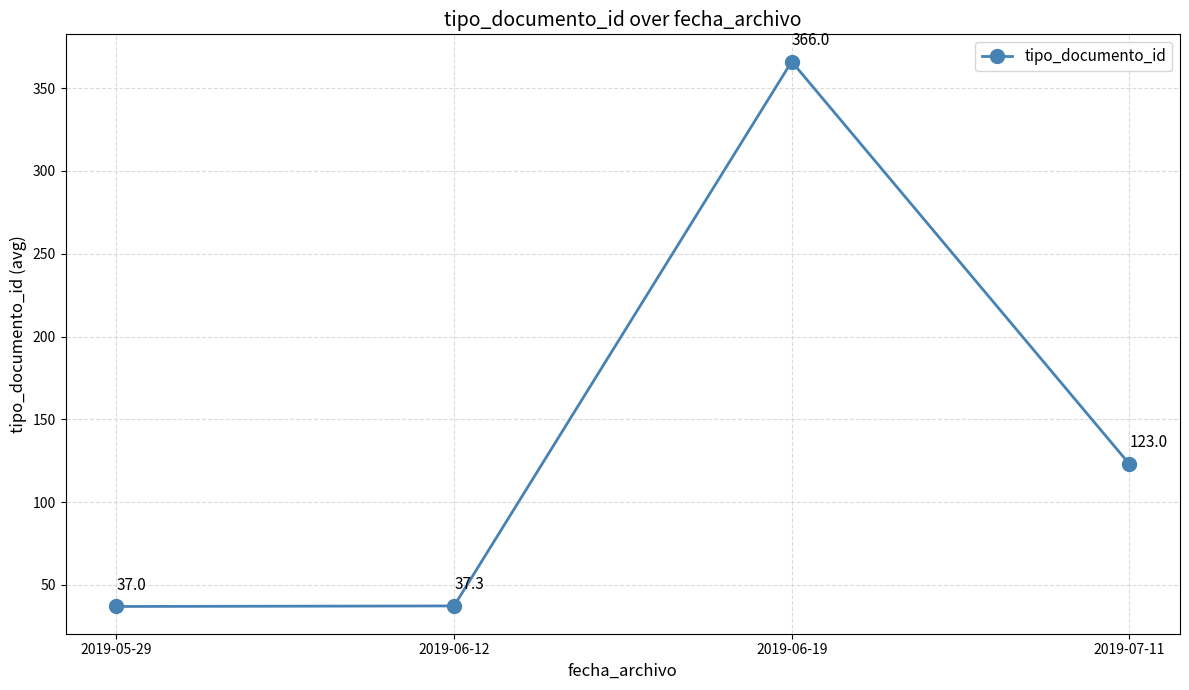

Is this an area chart (filled region under the line)?

No